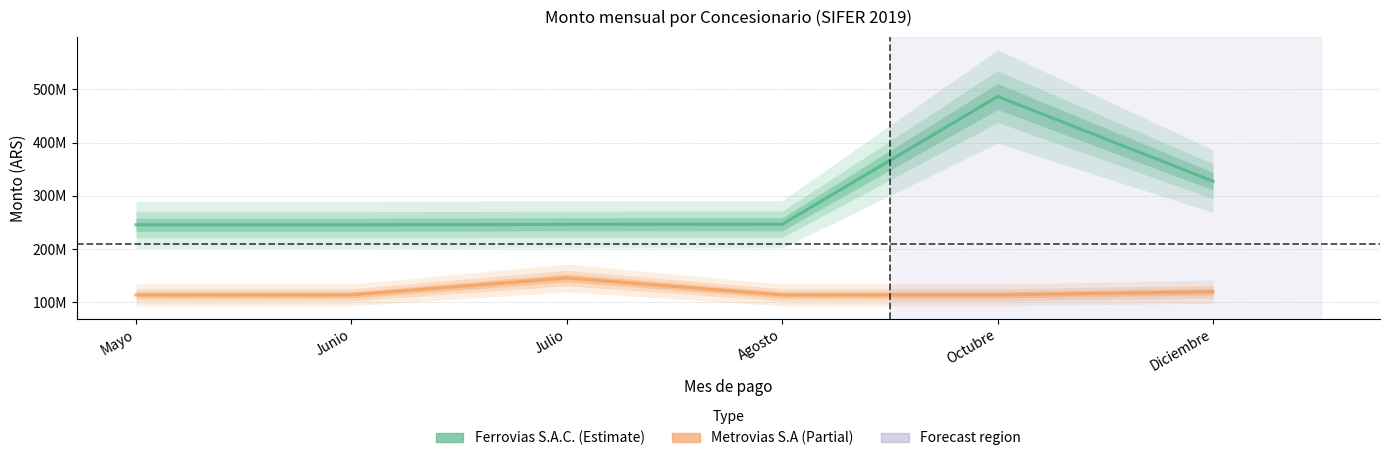

What position from the right is Agosto?

3